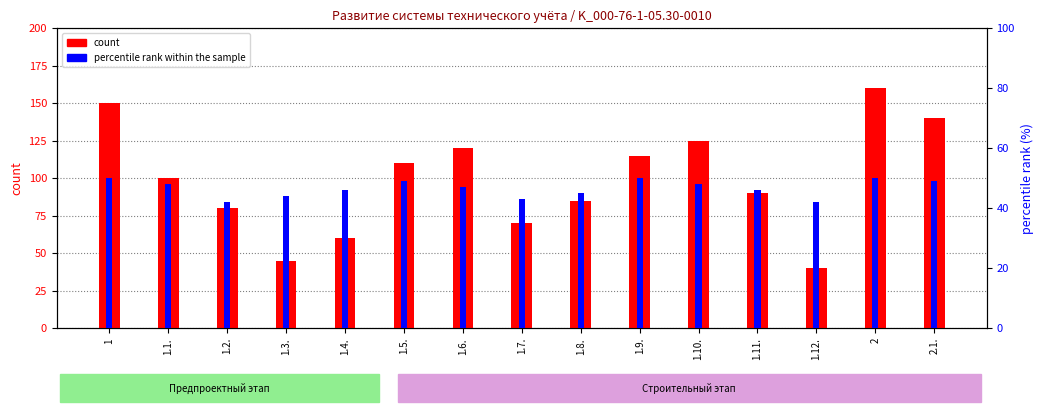

At which category does the chart reach its peak across all series?

2